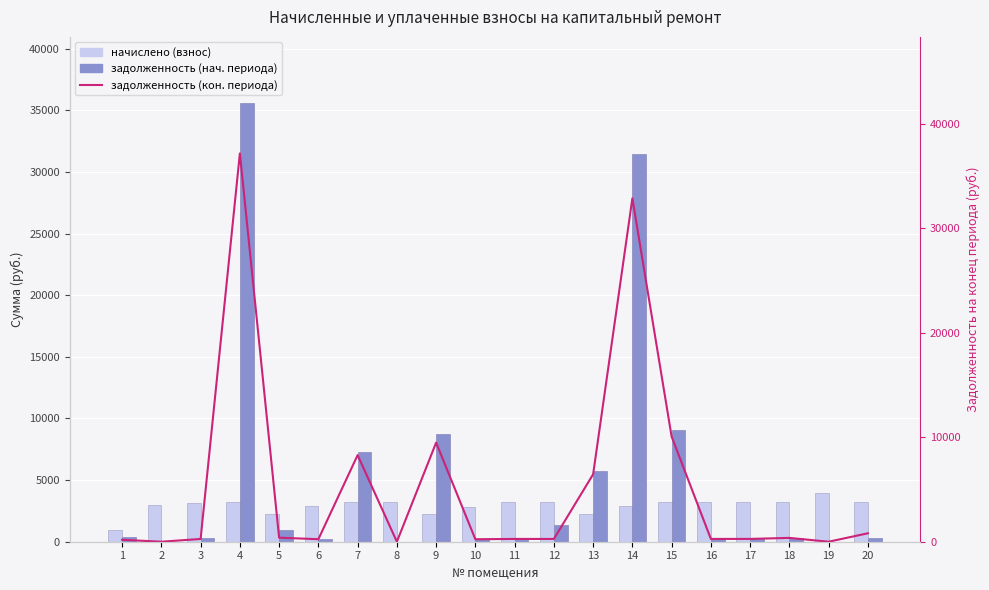

What is the value of the начислено (взнос) bar at the 6th from the left?

2891.9